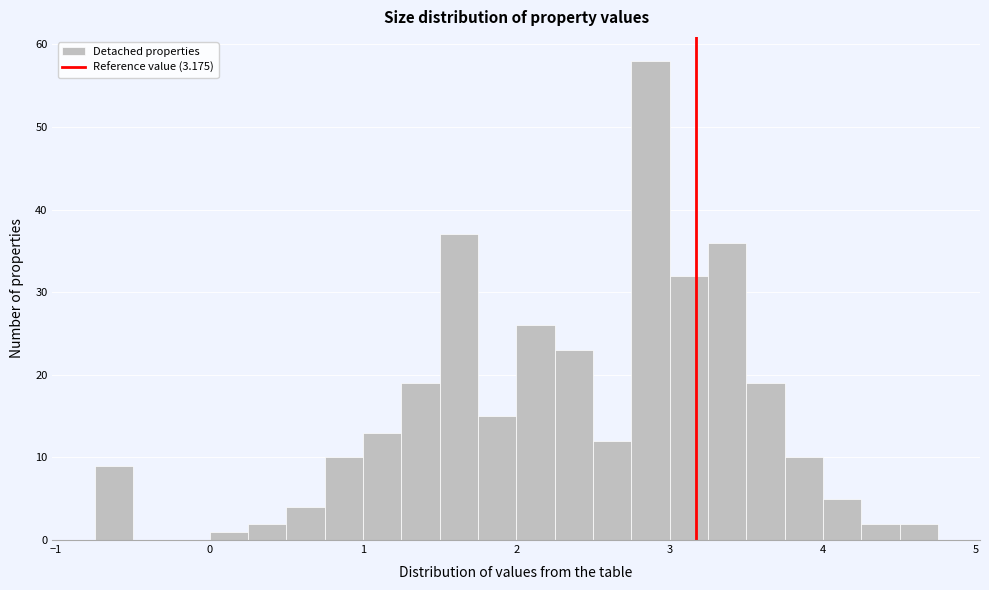

Around what value on the x-axis is the tallest bar? Give the approximate position of its centre, as read against the axis.

2.9